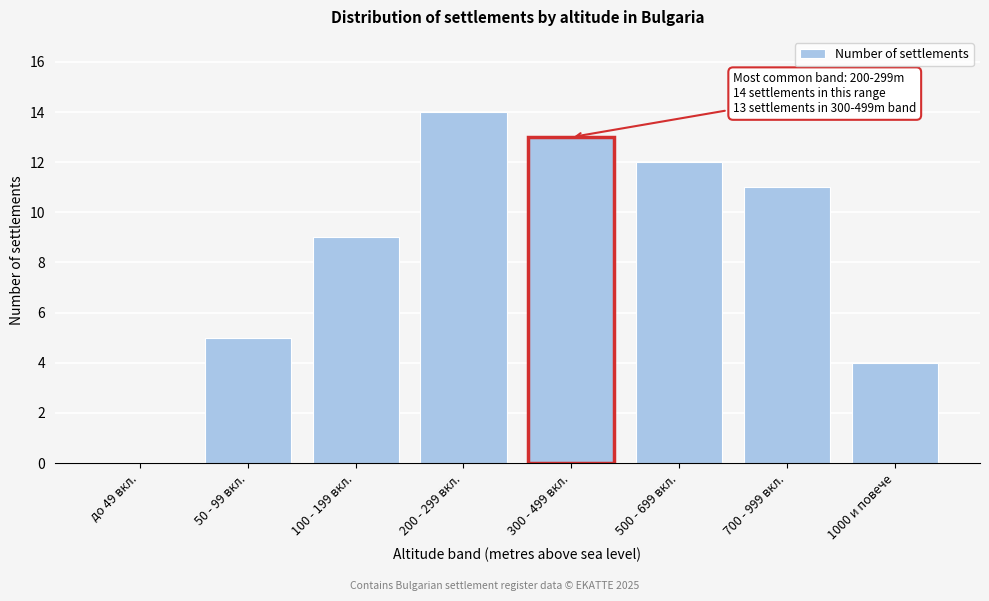

Reading right to left, list all the values displayed in this chart.

1000 и повече=4	700 - 999 вкл.=11	500 - 699 вкл.=12	300 - 499 вкл.=13	200 - 299 вкл.=14	100 - 199 вкл.=9	50 - 99 вкл.=5	до 49 вкл.=0